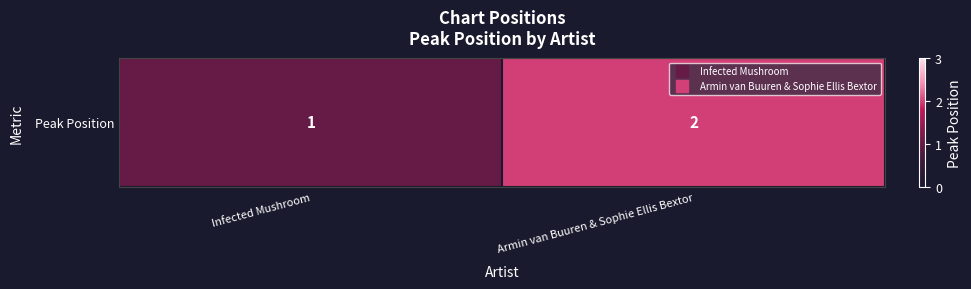

How many data points does each series have?

2